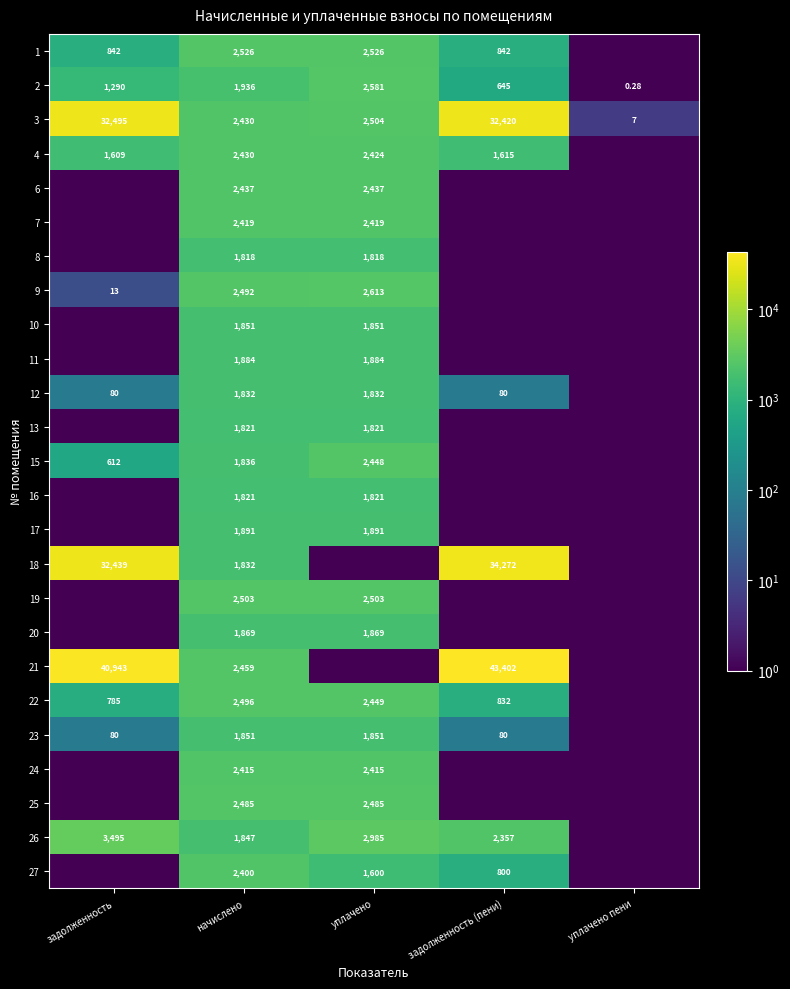

Is the value of 9 at начислено greater than the value of 2 at уплачено пени?

Yes